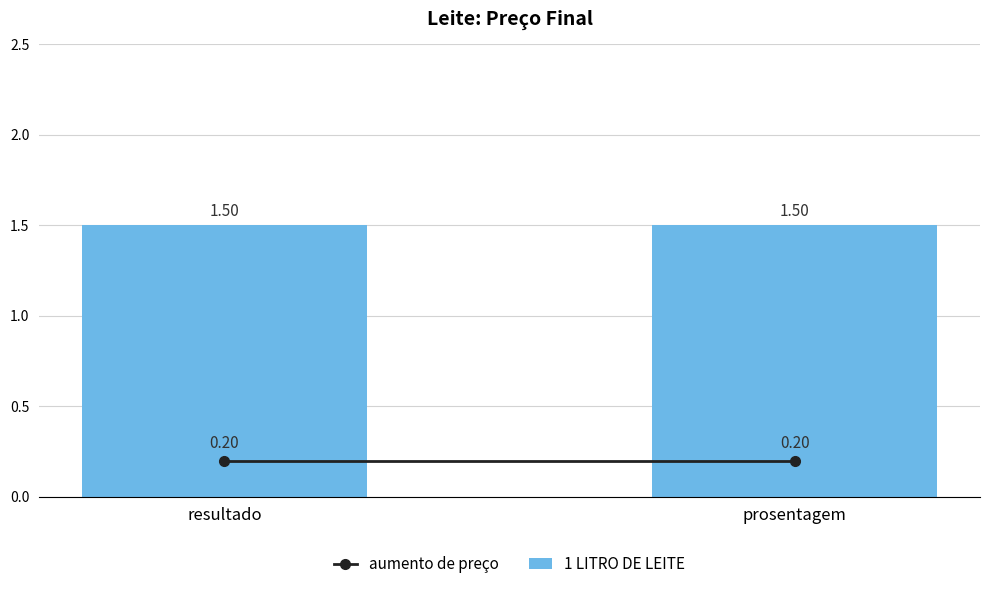

What is the sum of all aumento de preço values?

0.4